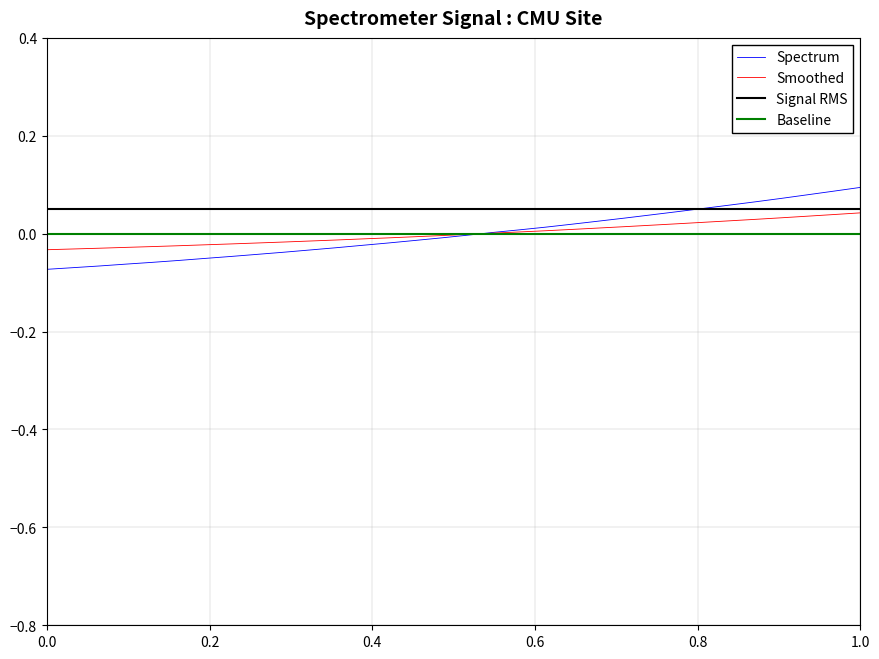

Which series ends up on top after the final intersection of Spectrum and Smoothed?

Spectrum